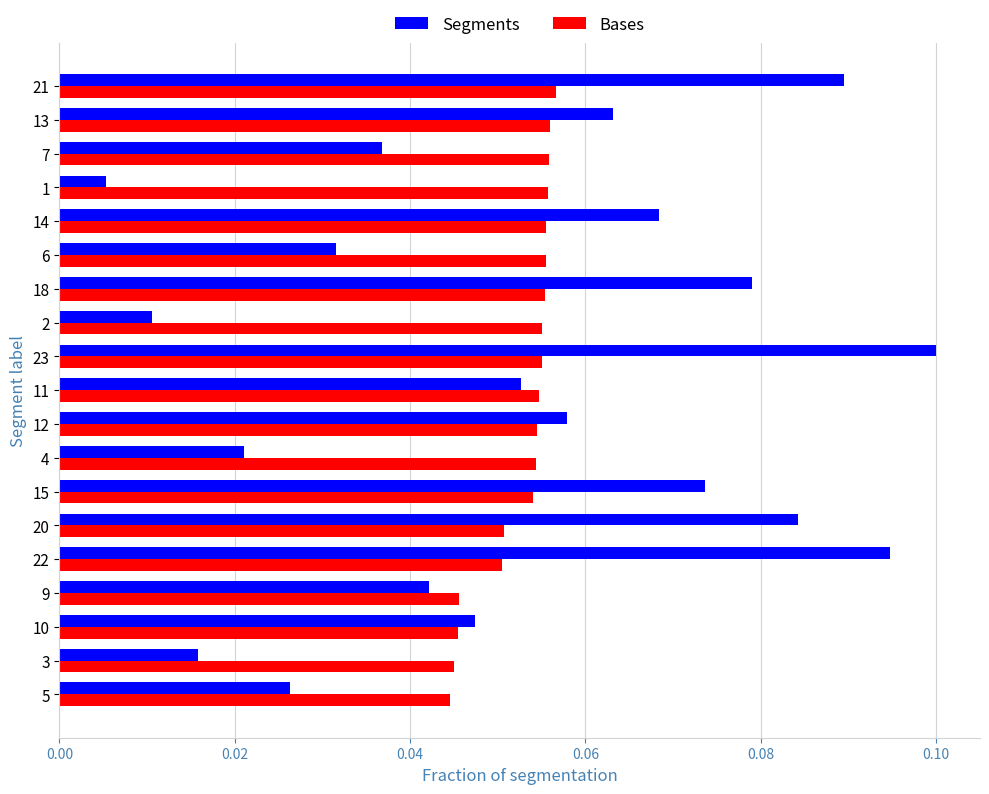

Which label corresponds to the largest value in the chart?

23